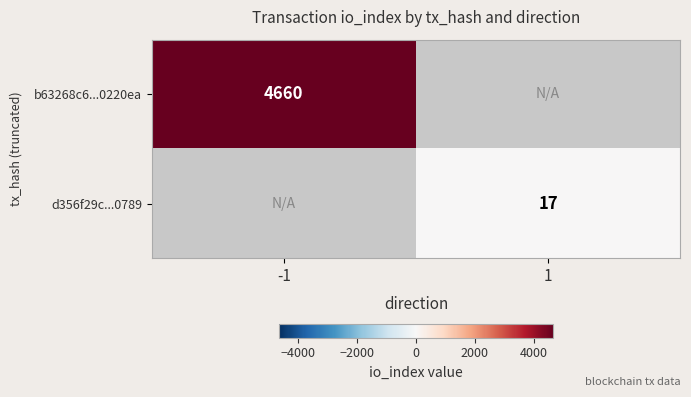

The value of d356f29c...0789 at 1 is 9.8. True or false?

False